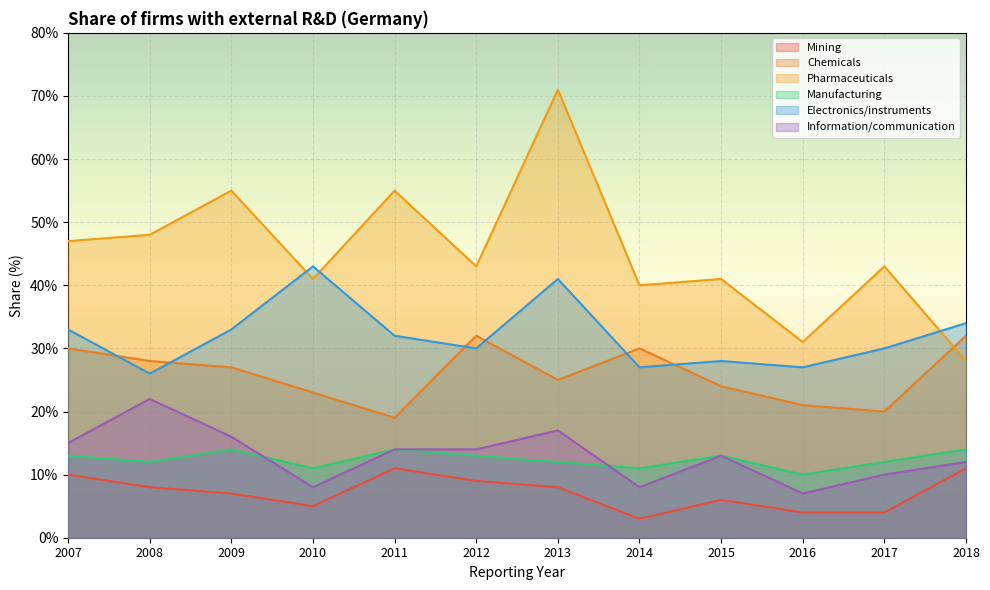

The Chemicals series shows 12 at 2016. True or false?

False